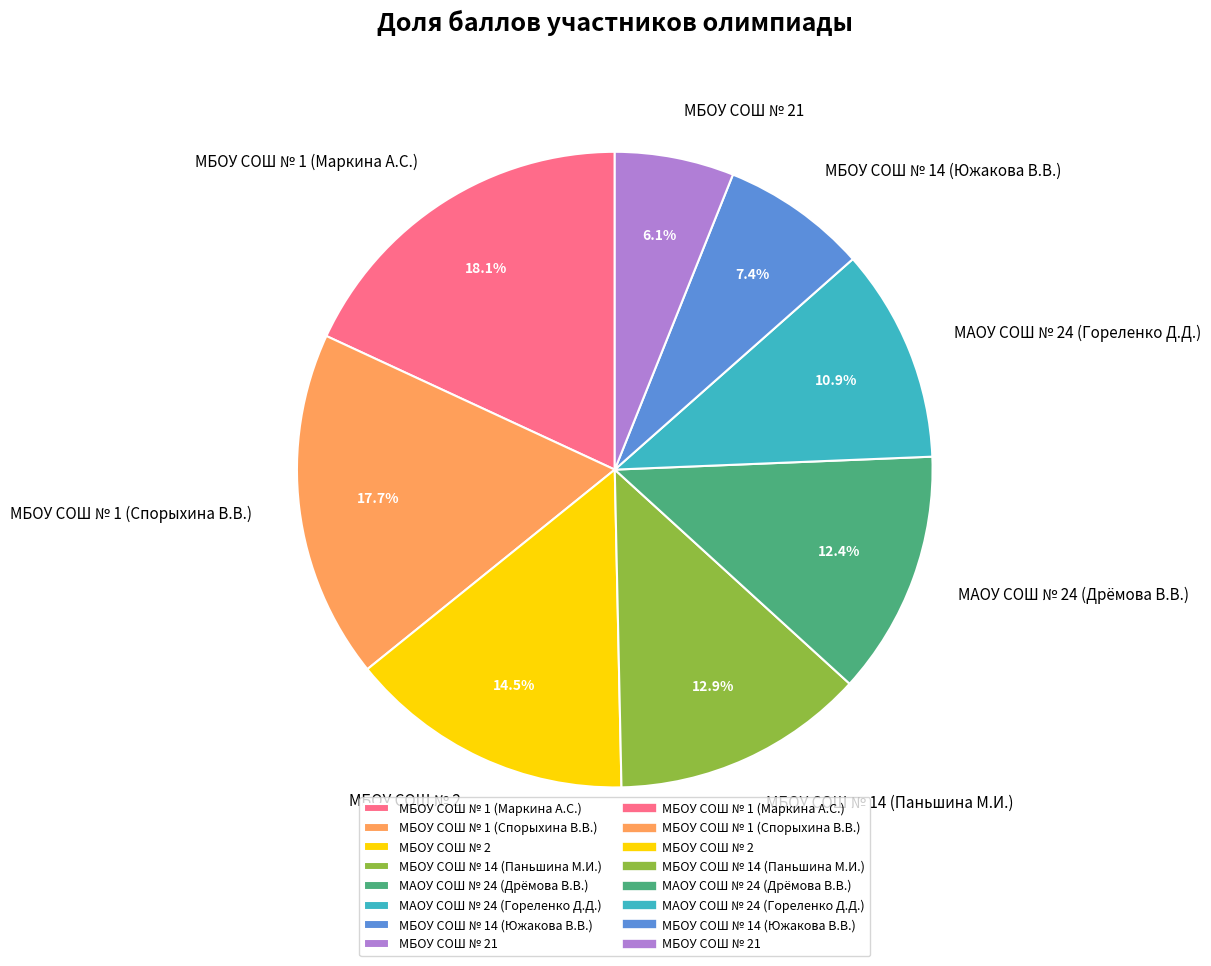

Is there any slice that represents more than half of the pie?

No